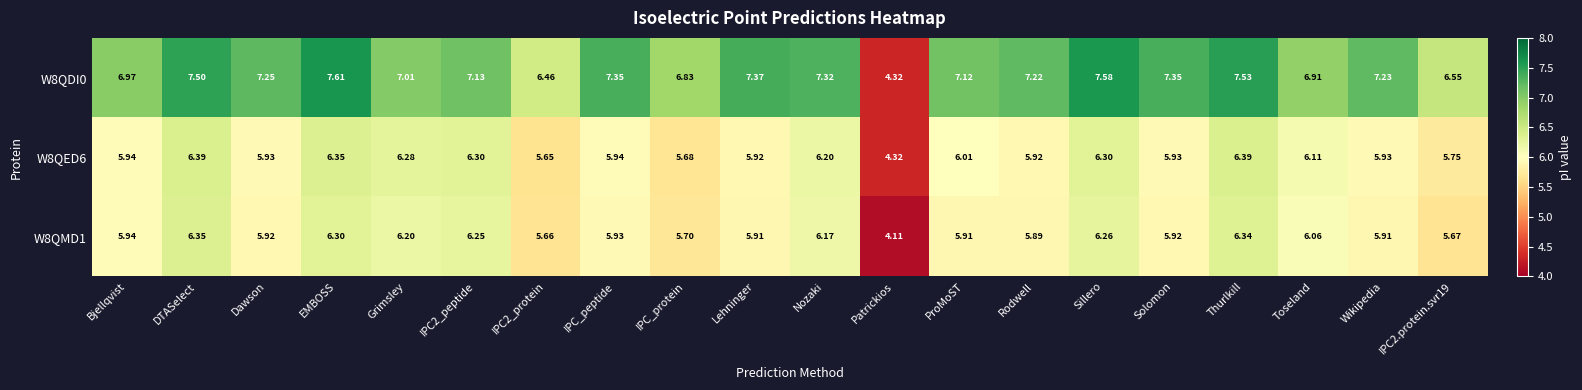

How many series are shown in this chart?

3